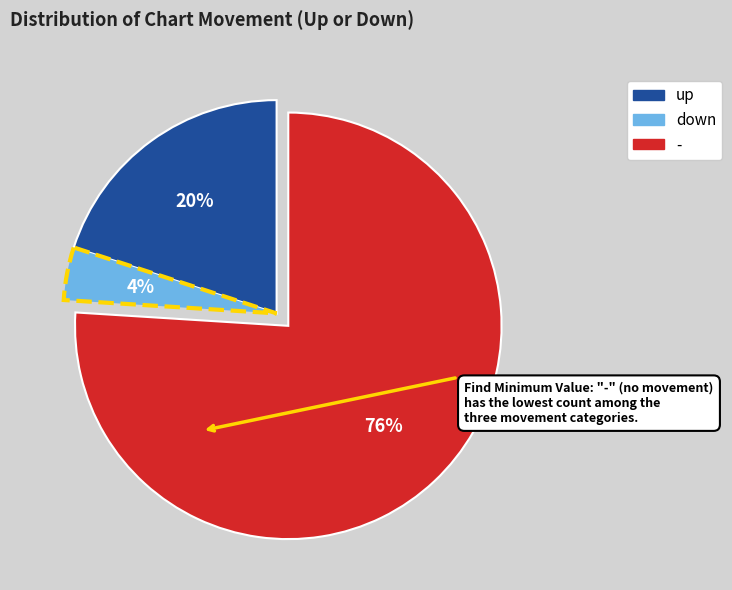

True or false: up accounts for 20% of the total.

True